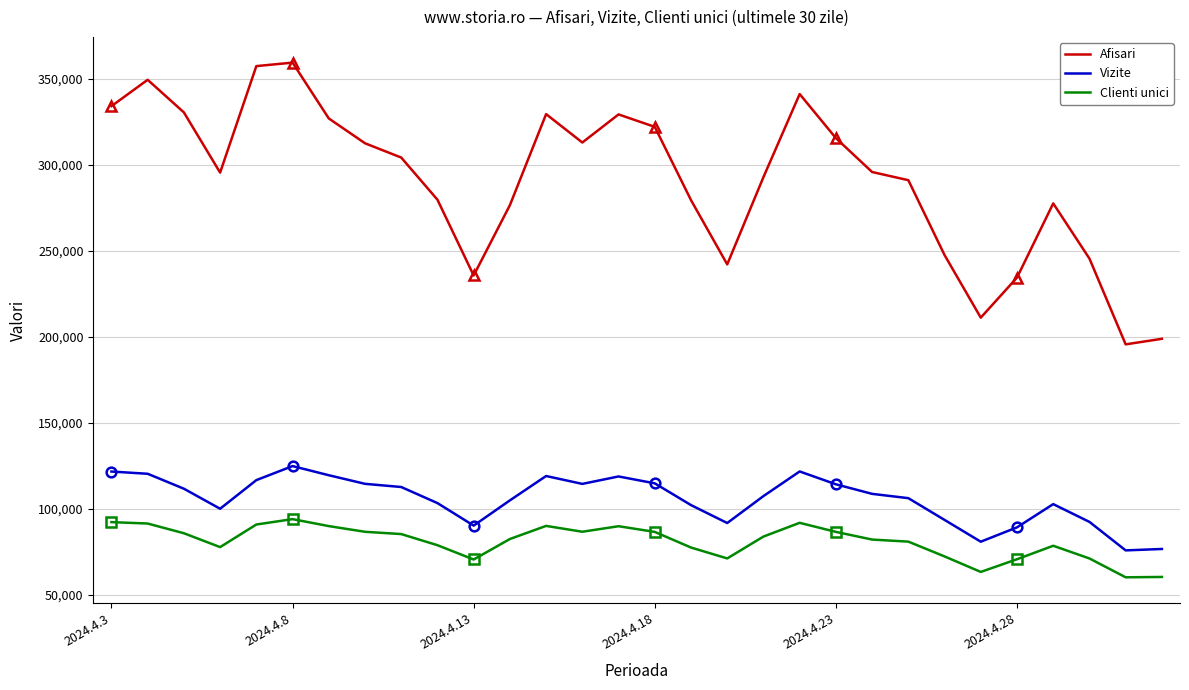

True or false: Clienti unici and Afisari cross at least once.

False